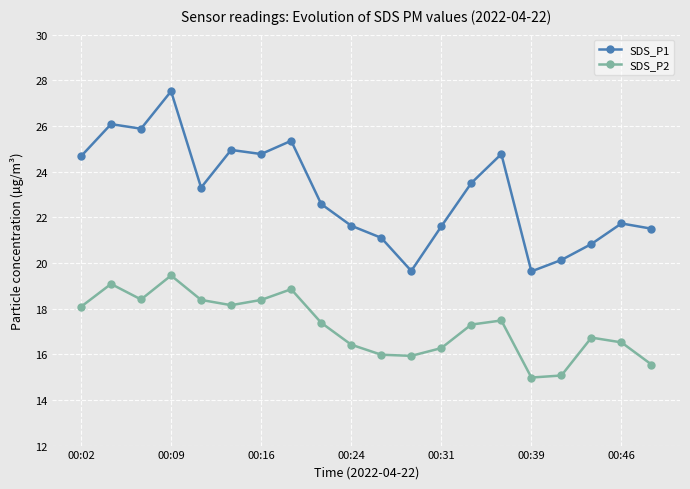

Does the chart have visible grid lines?

Yes